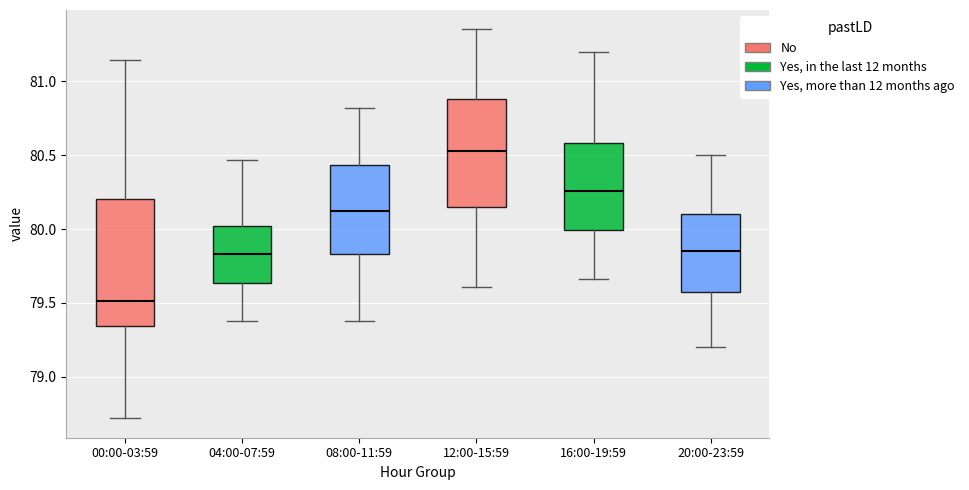

Where does the lower whisker of the box for 16:00-19:59 end on the y-axis? The values are not printed on the chart, so give them approximately, as read against the axis.

79.65